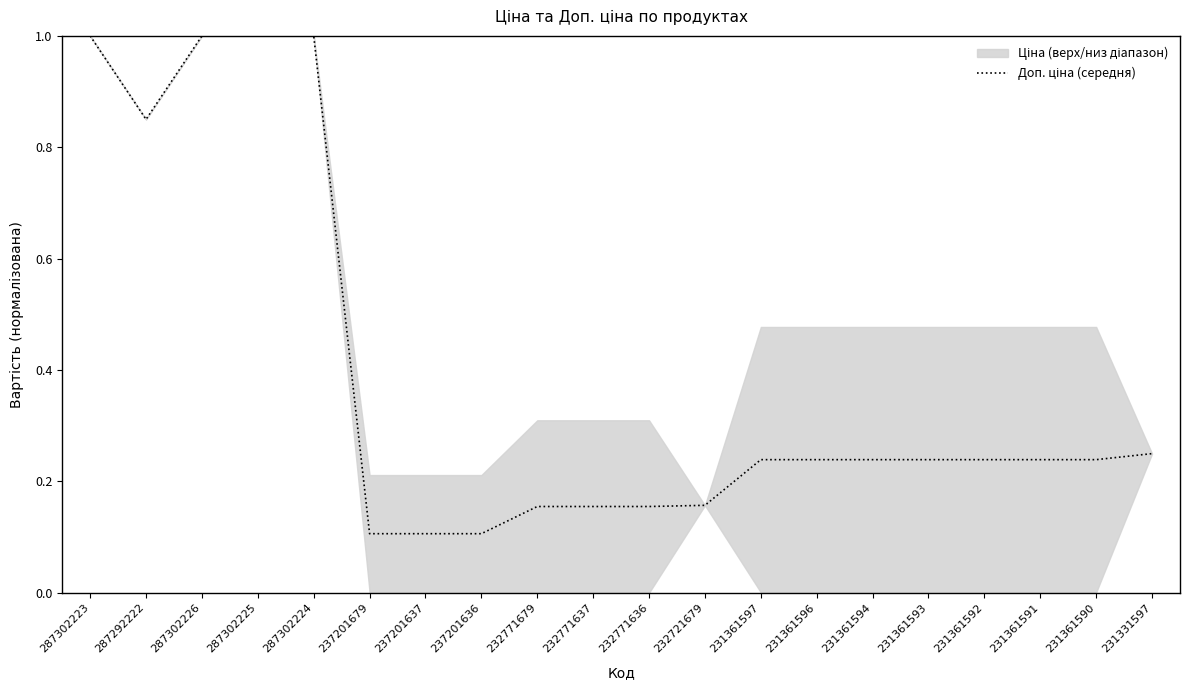

What is the difference between the values at 237201636 and 287302225?

0.9